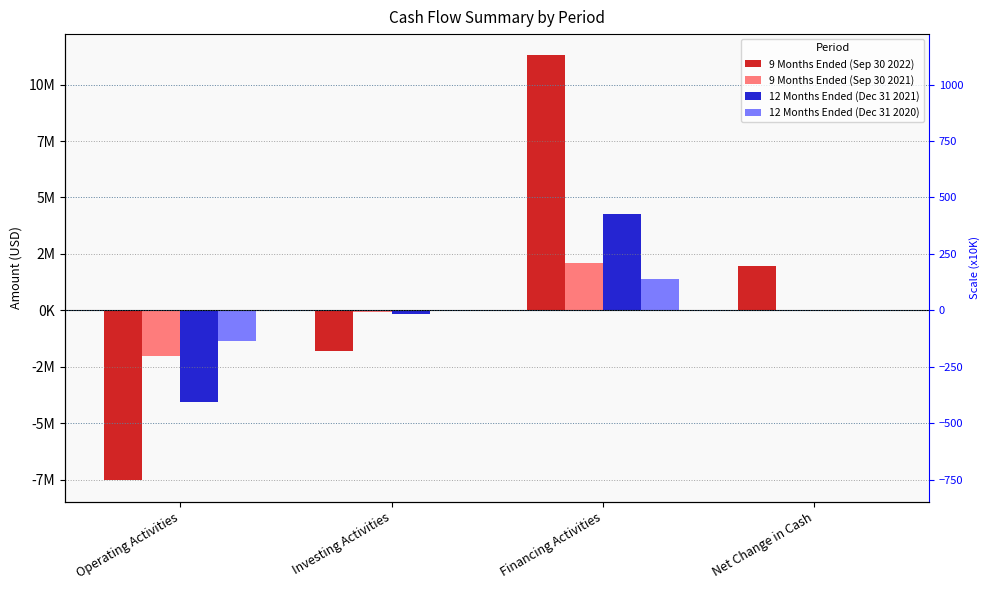

List the series in order of their peak value, lowest first.

12 Months Ended (Dec 31 2020), 9 Months Ended (Sep 30 2021), 12 Months Ended (Dec 31 2021), 9 Months Ended (Sep 30 2022)